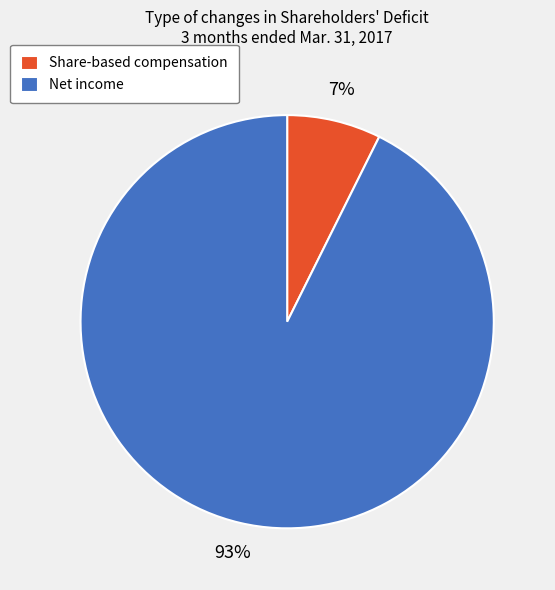

To the nearest percent, what is the combined percentage of Net income and Share-based compensation?

100%